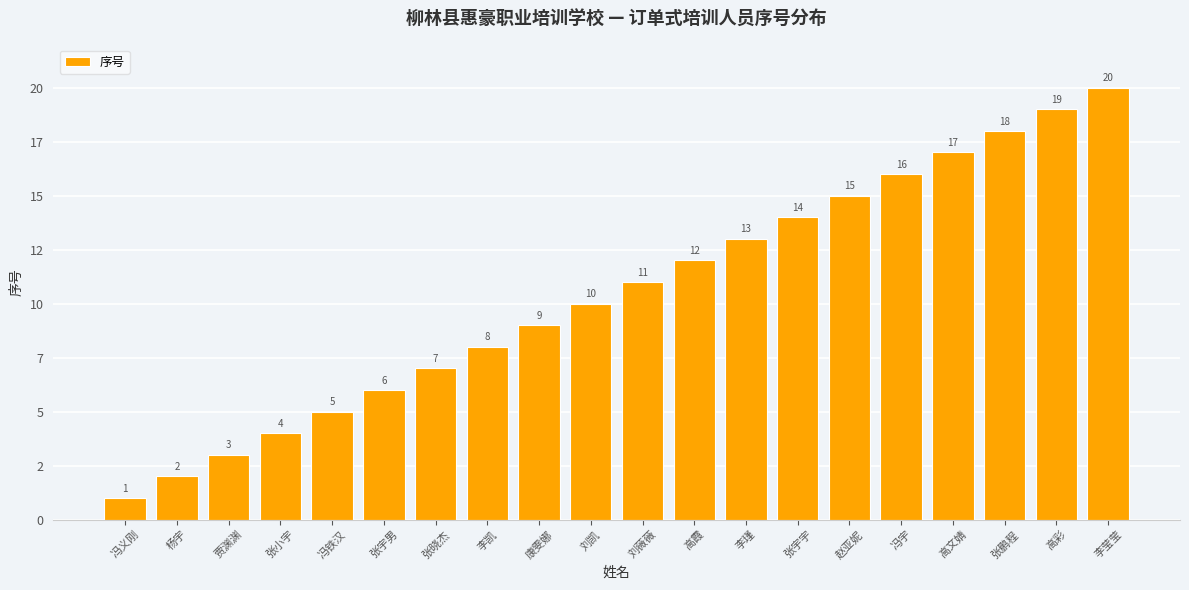

Reading left to right, extract all data points from this chart.

冯义刚=1	杨宇=2	贾渊渊=3	张小宇=4	冯铁汉=5	张宇男=6	张晓杰=7	李凯=8	康雯娜=9	刘凯=10	刘薇薇=11	高霞=12	李瑾=13	张宇宇=14	赵亚妮=15	冯宇=16	高文婧=17	张鹏程=18	高彩=19	李莹莹=20